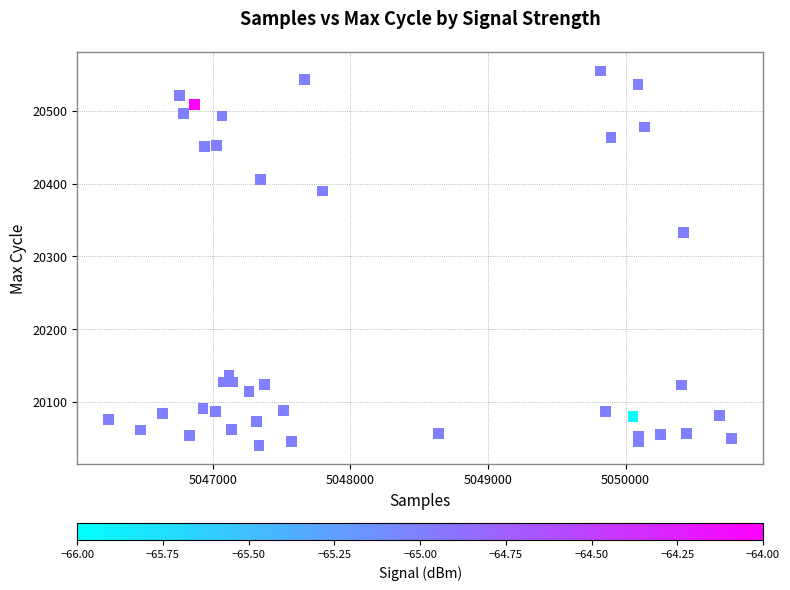

What Y value in the scatter plot is closest to 20297?

20333